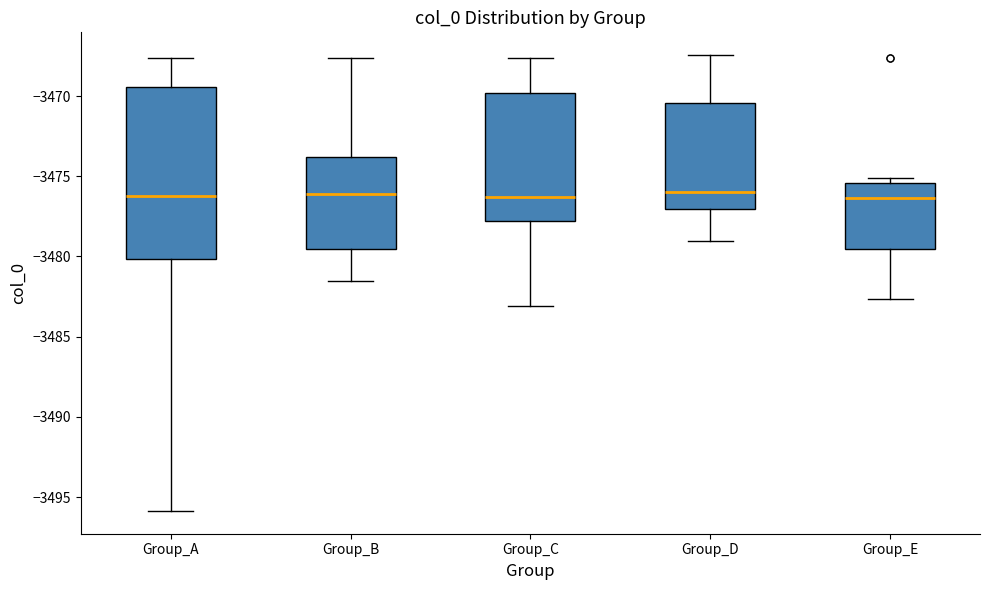

Reading left to right, transcribe this box plot: for each box, give where its median line is, the range the box spans, and where its two whiskers end, as read against the y-axis. The values are not printed on the chart, so give them approximately, as read against the axis.

Group_A: median -3476.0, box -3480.0 to -3469.5, whiskers -3496.0 to -3467.5
Group_B: median -3476.0, box -3479.5 to -3474.0, whiskers -3481.5 to -3467.5
Group_C: median -3476.5, box -3478.0 to -3470.0, whiskers -3483.0 to -3467.5
Group_D: median -3476.0, box -3477.0 to -3470.5, whiskers -3479.0 to -3467.5
Group_E: median -3476.5, box -3479.5 to -3475.5, whiskers -3482.5 to -3475.0